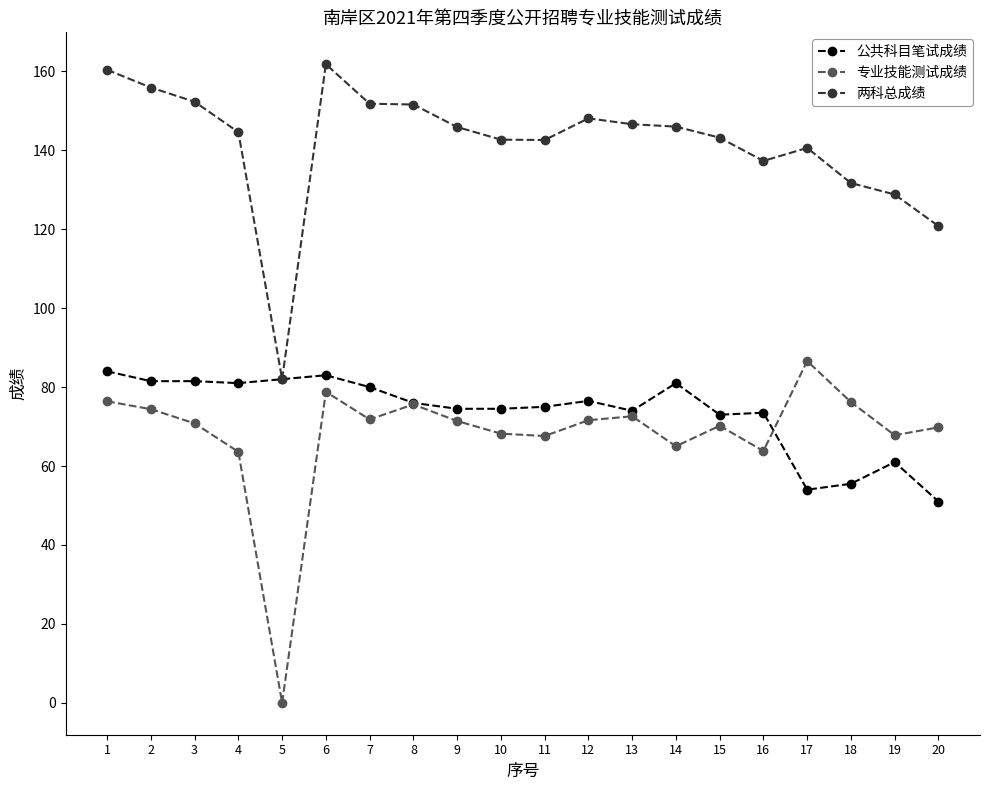

What is the total value across all series at 13?

293.2